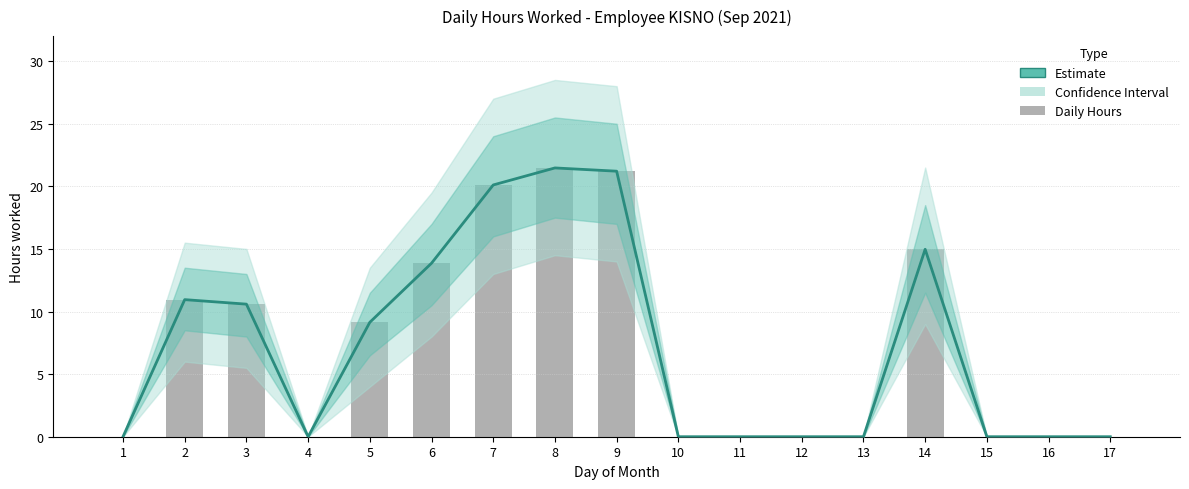

What is the sum of all values?

122.3